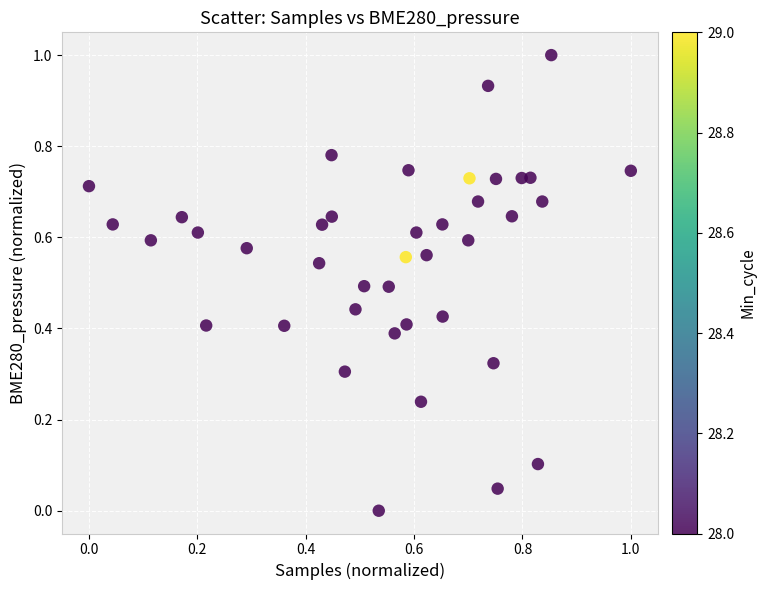

What is the range of X values (max minus min)?

1.0